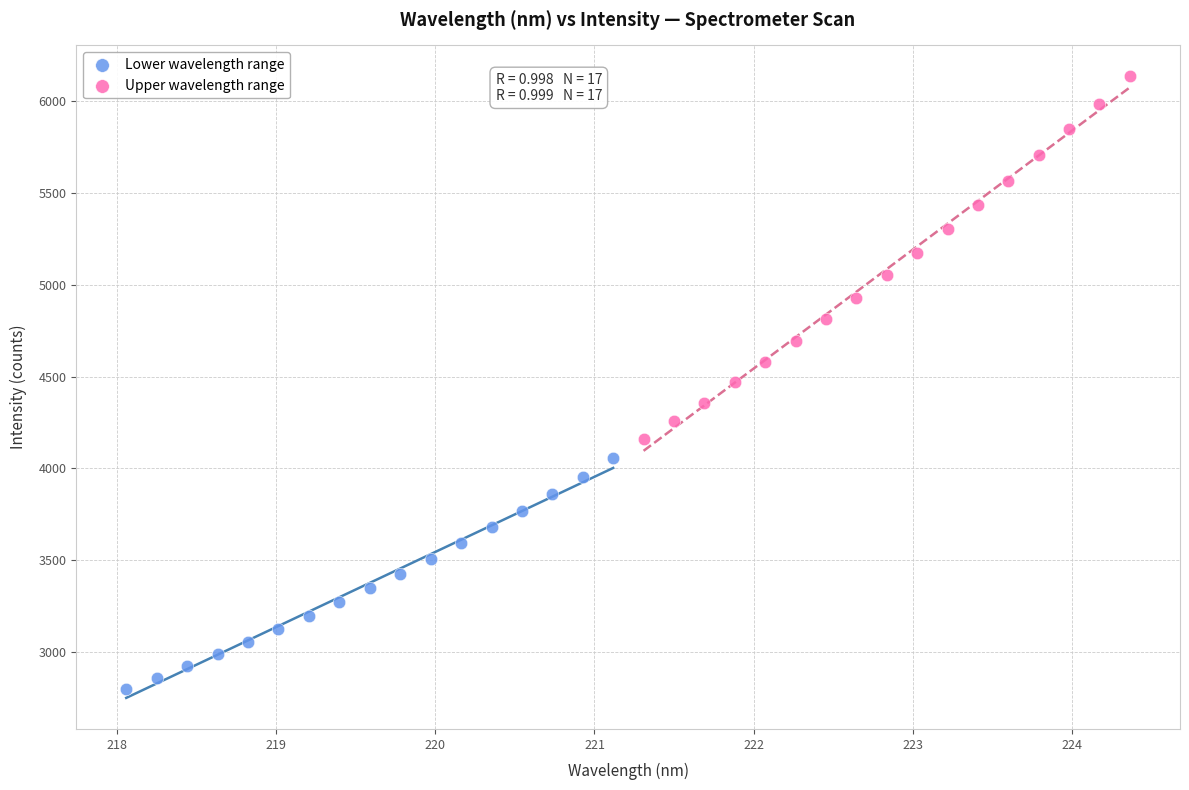

Which series contains the lowest Y value?

Lower wavelength range